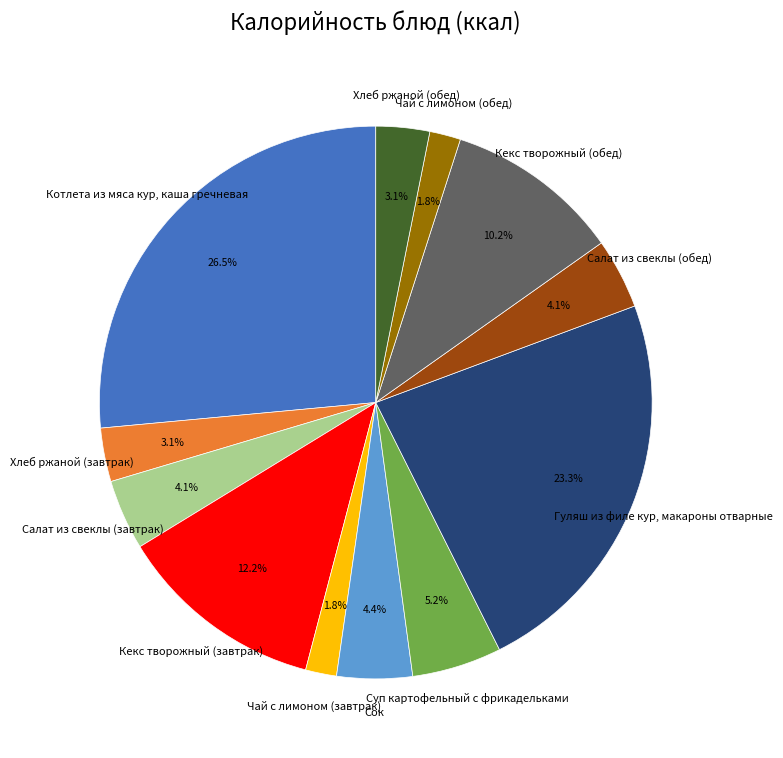

The Хлеб ржаной (обед) slice represents 3% of the pie. True or false?

True